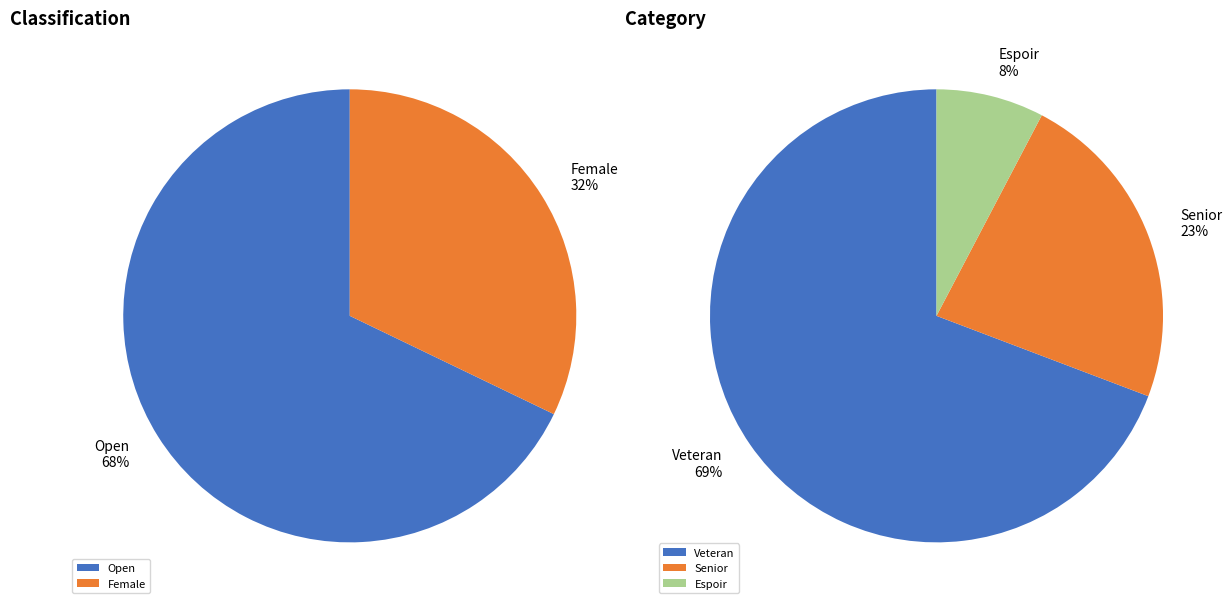

How many segments does this pie chart have?

5